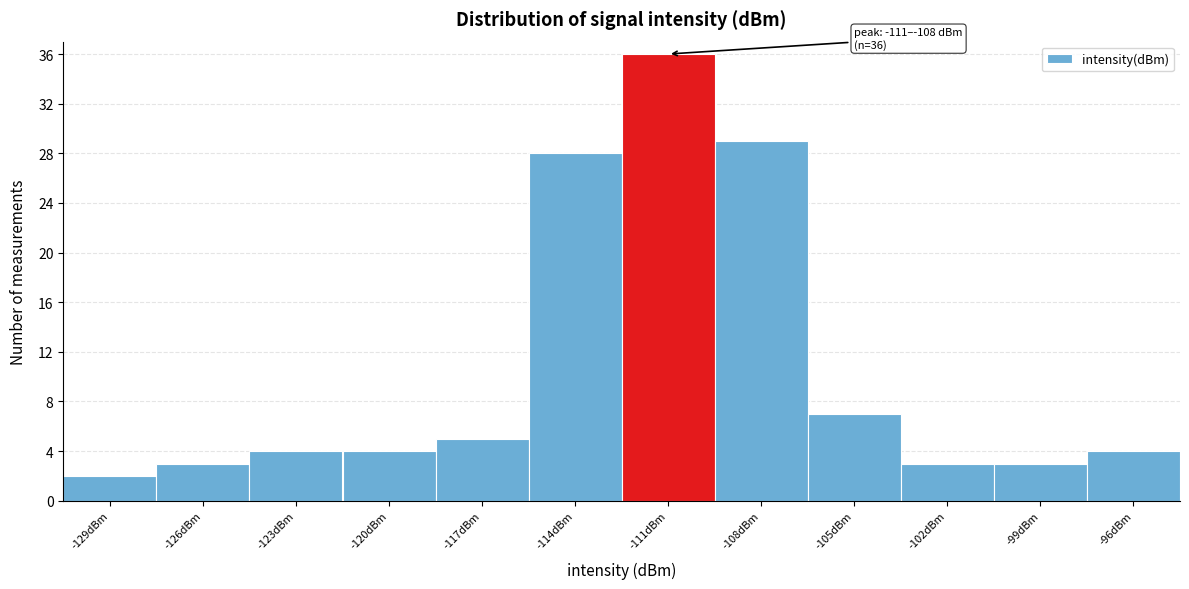

Reading right to left, list all the values displayed in this chart.

4	3	3	7	29	36	28	5	4	4	3	2